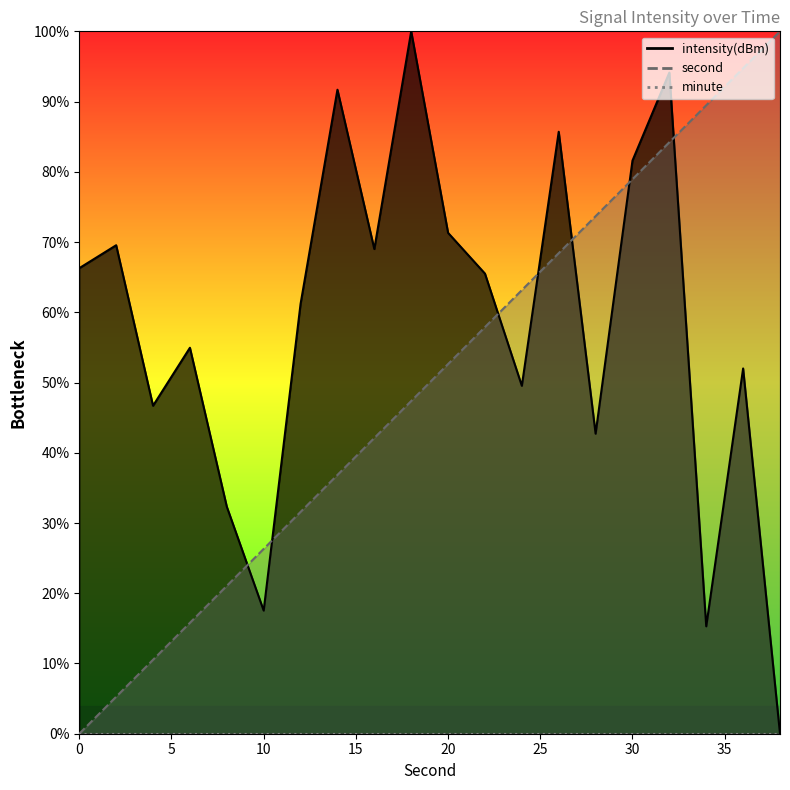

Reading left to right, extract all data points from this chart.

second: 0=0.0	2=5.3	4=10.5	6=15.8	8=21.1	10=26.3	12=31.6	14=36.8	16=42.1	18=47.4	20=52.6	22=57.9	24=63.2	26=68.4	28=73.7	30=78.9	32=84.2	34=89.5	36=94.7	38=100.0
intensity: 0=66.3	2=69.5	4=46.7	6=55.0	8=32.3	10=17.5	12=61.2	14=91.7	16=69.0	18=100.0	20=71.3	22=65.5	24=49.5	26=85.7	28=42.7	30=81.6	32=94.1	34=15.3	36=52.0	38=0.0